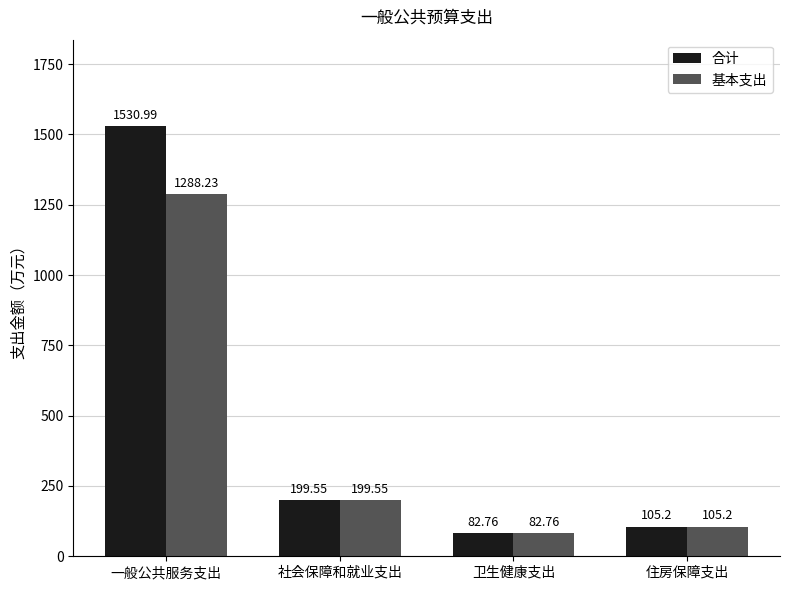

Is the value of 合计 at 一般公共服务支出 greater than the value of 基本支出 at 一般公共服务支出?

Yes